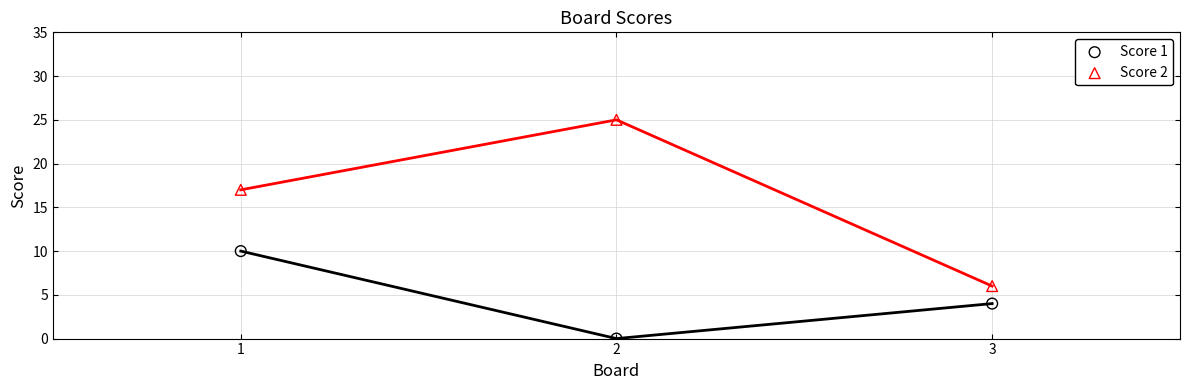

Across all series, what Y value is closest to 12?

10